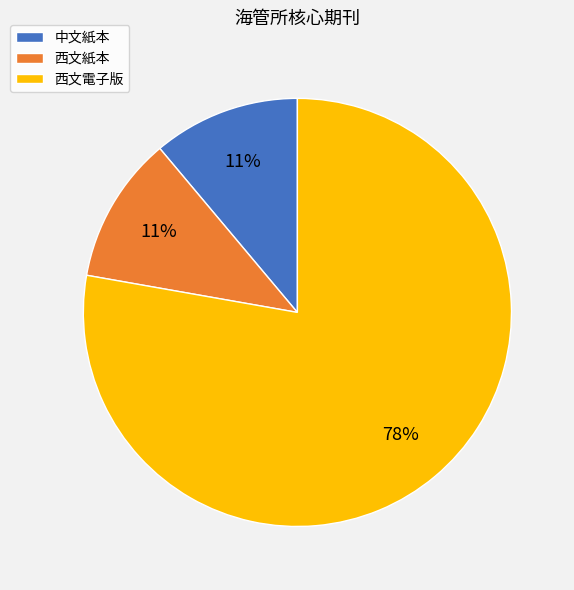

Which category accounts for the majority?

西文電子版